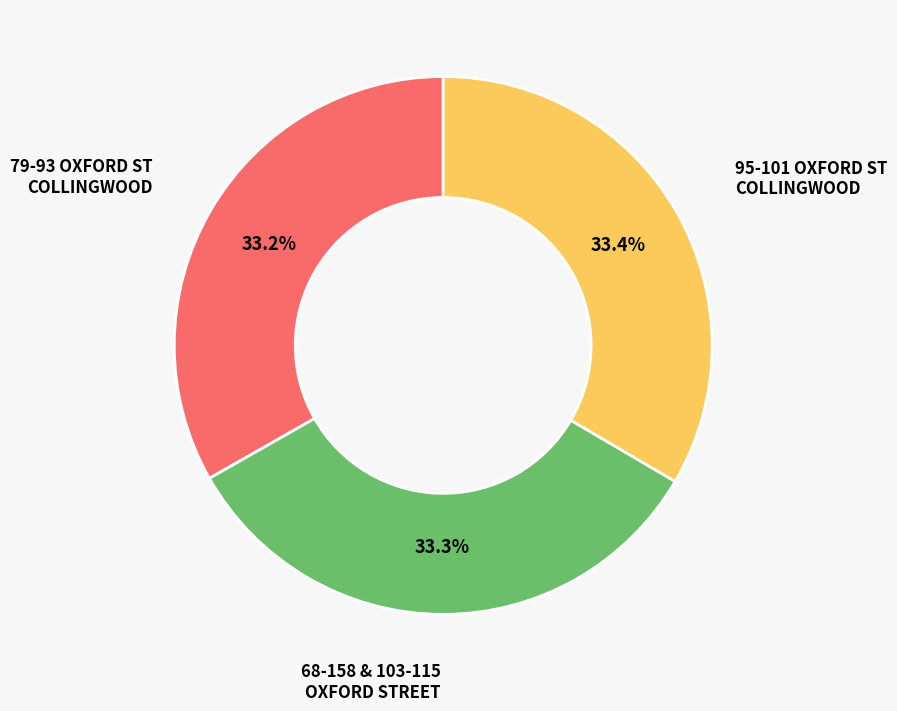

Is there any slice that represents more than half of the pie?

No